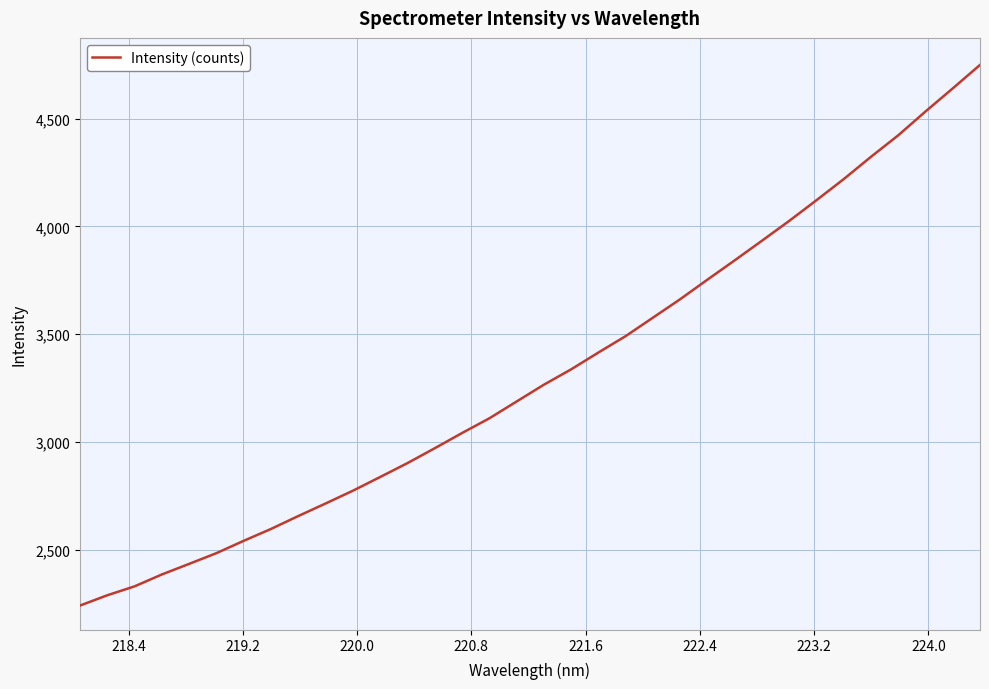

What is the greatest value displayed?

4749.5